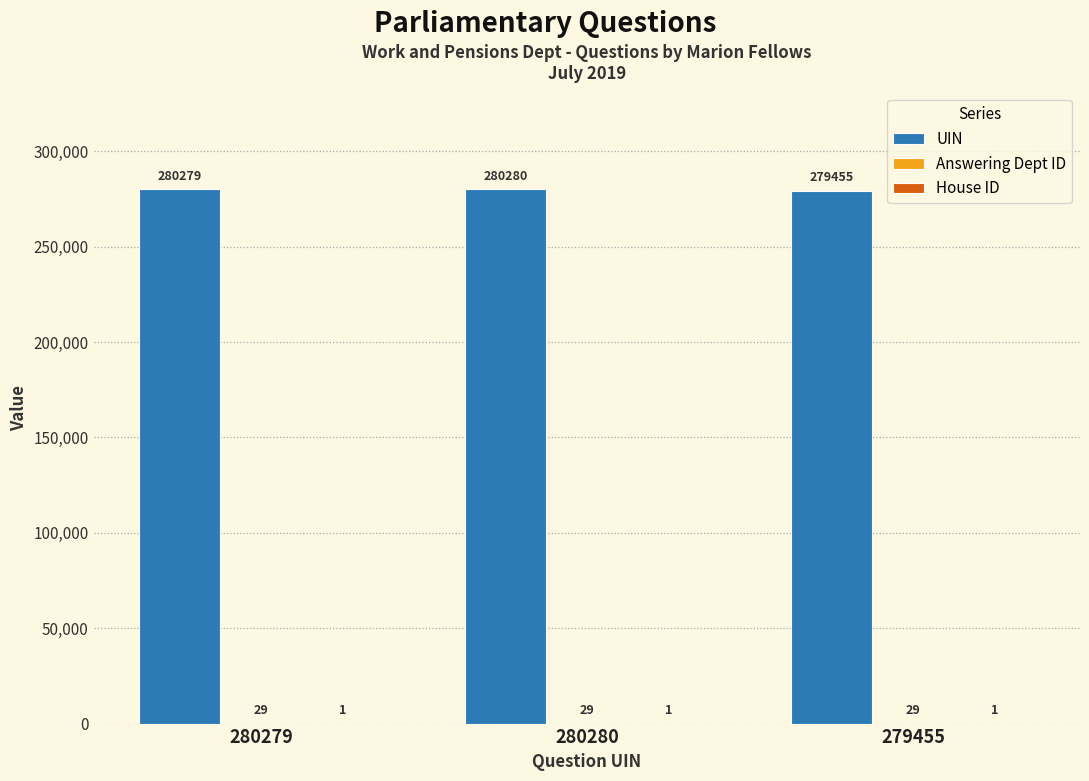

What is the sum of the UIN values at 280280 and 279455?

559735